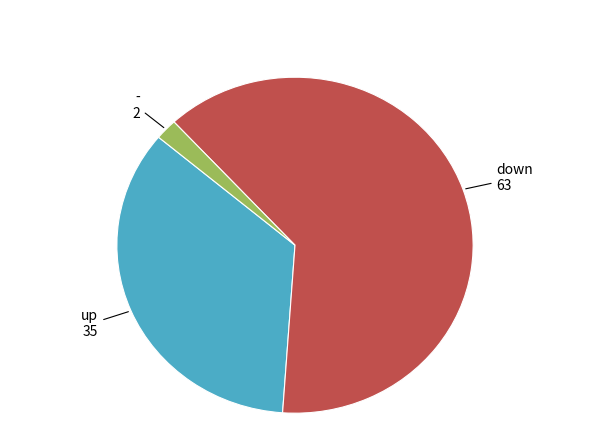

True or false: down accounts for 63% of the total.

True